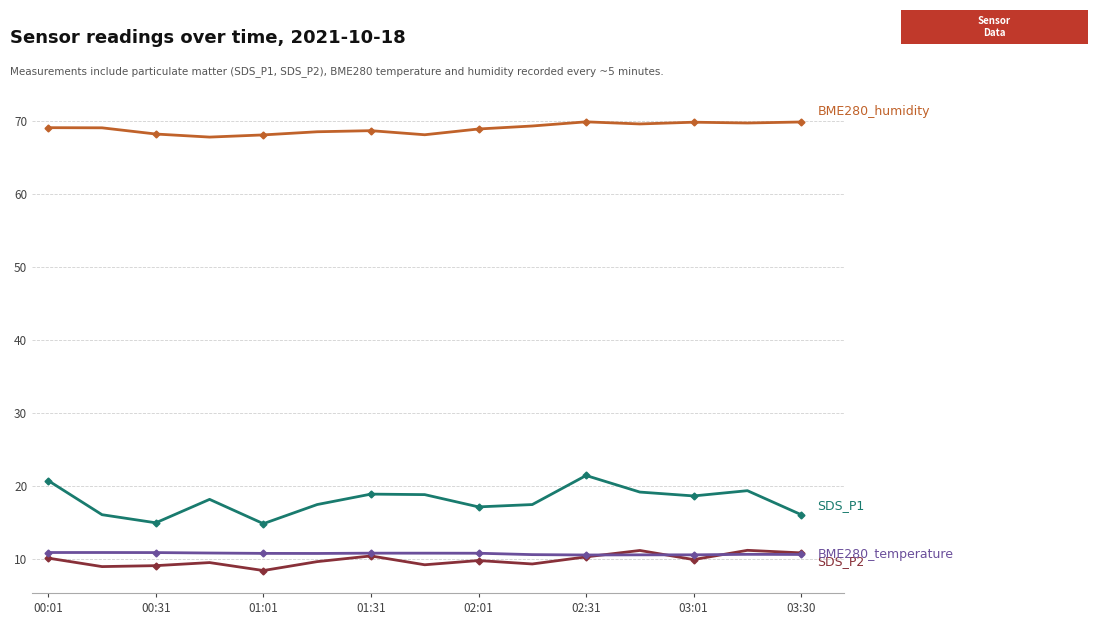

What is the minimum value shown in the chart?

8.5